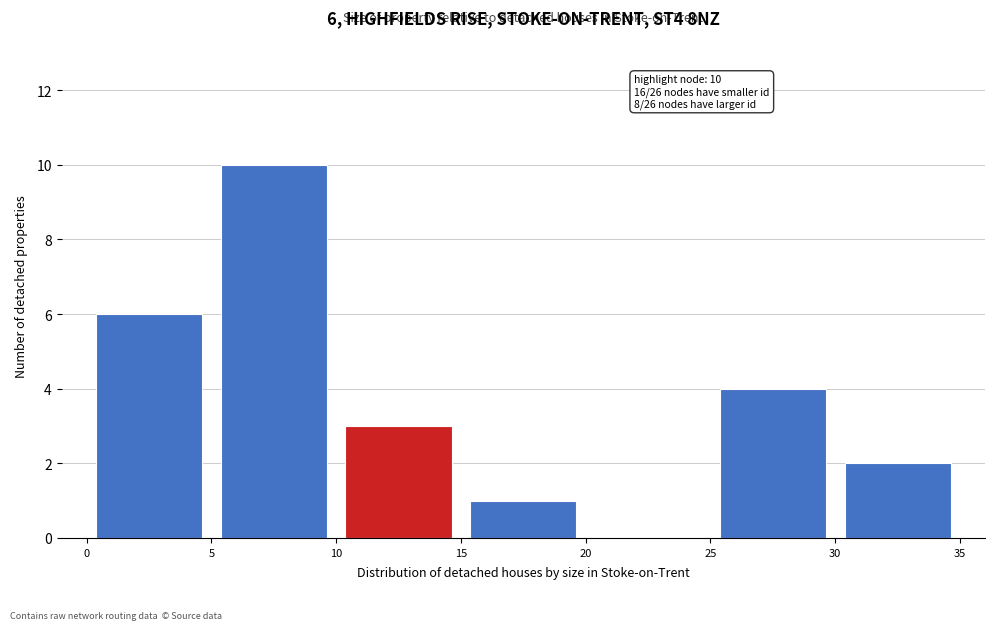

Over which range of the x-axis is the bar tallest?

5 to 10